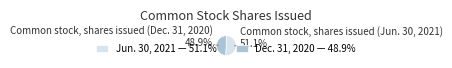

Combined, what portion of the pie is Common stock, shares issued (Dec. 31, 2020) and Common stock, shares issued (Jun. 30, 2021)?

100.0%